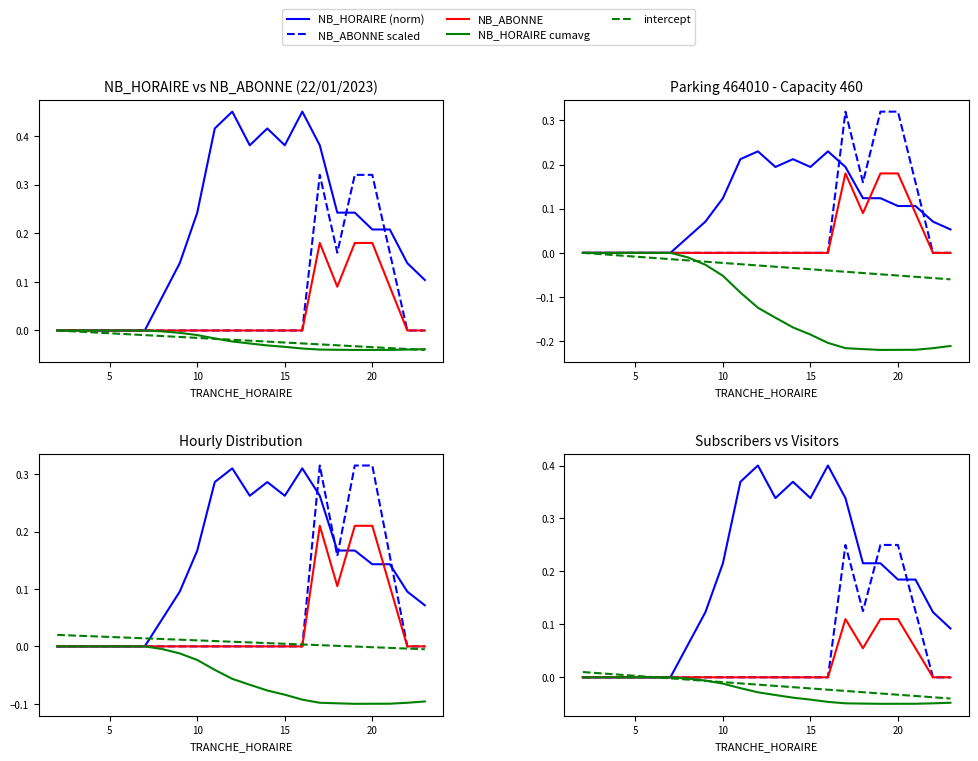

What is the total value across all series at 20?

0.5